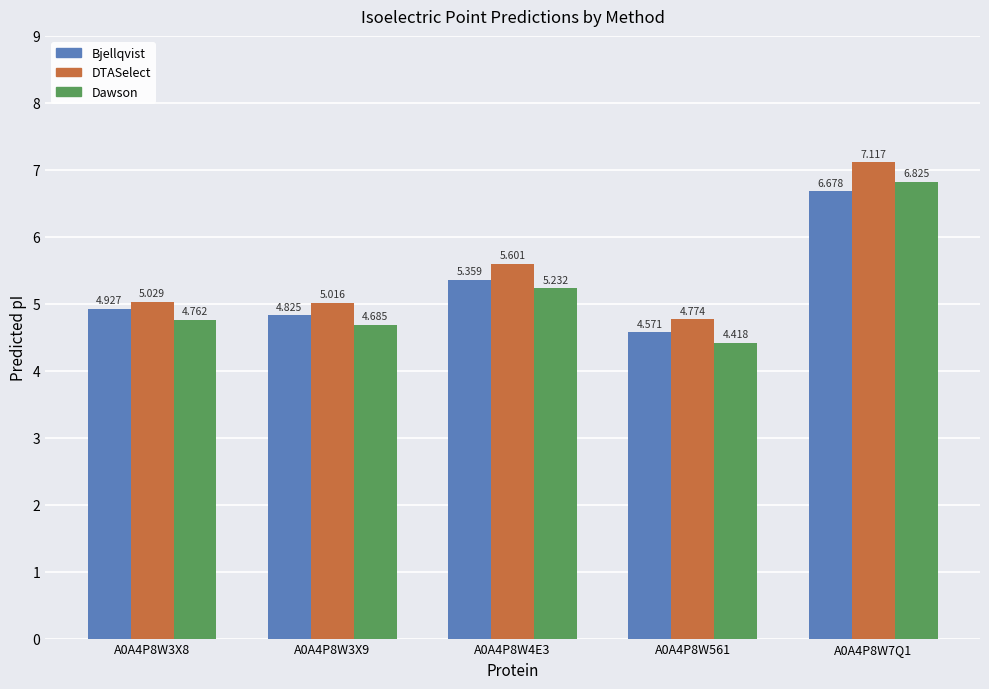

Which series changed the most between A0A4P8W3X8 and A0A4P8W3X9?

Bjellqvist